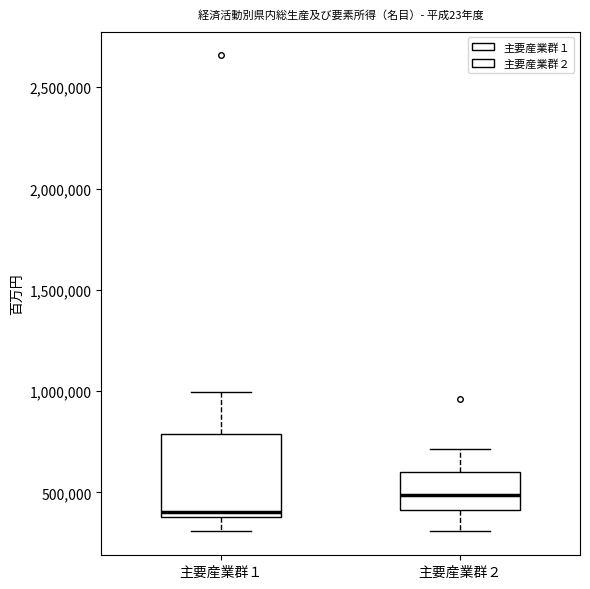

Reading left to right, read every box against the y-axis: the position of its median line, the range the box covers, and the ends of its whiskers. The values are not printed on the chart, so give them approximately, as read against the axis.

主要産業群１: median 400000 (just above the box's lower edge), box 400000 to 800000, whiskers 300000 to 1000000
主要産業群２: median 500000, box 400000 to 600000, whiskers 300000 to 700000